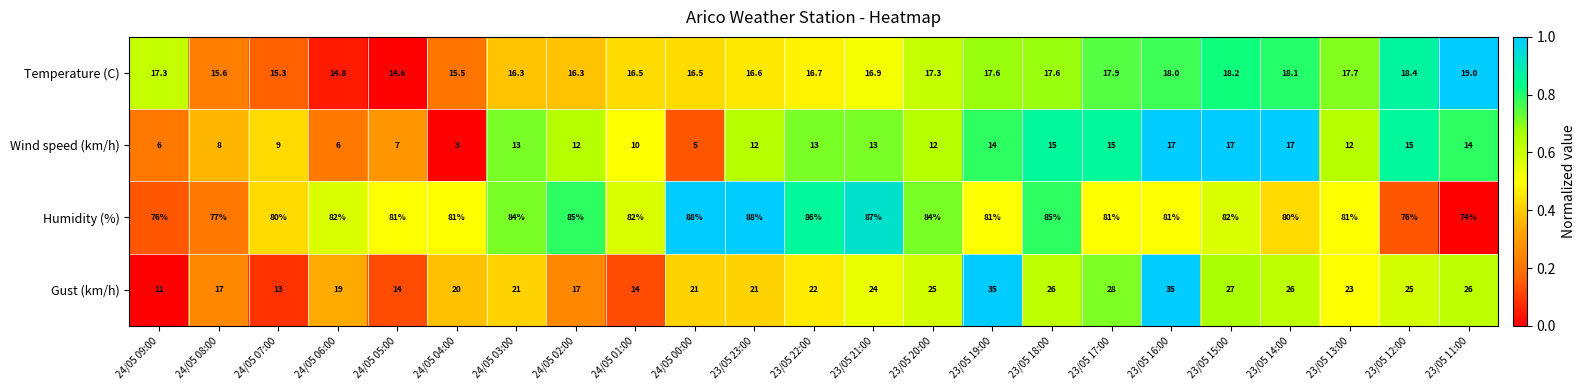

Which category has the lowest value in the Temperature (C) series?

24/05 05:00